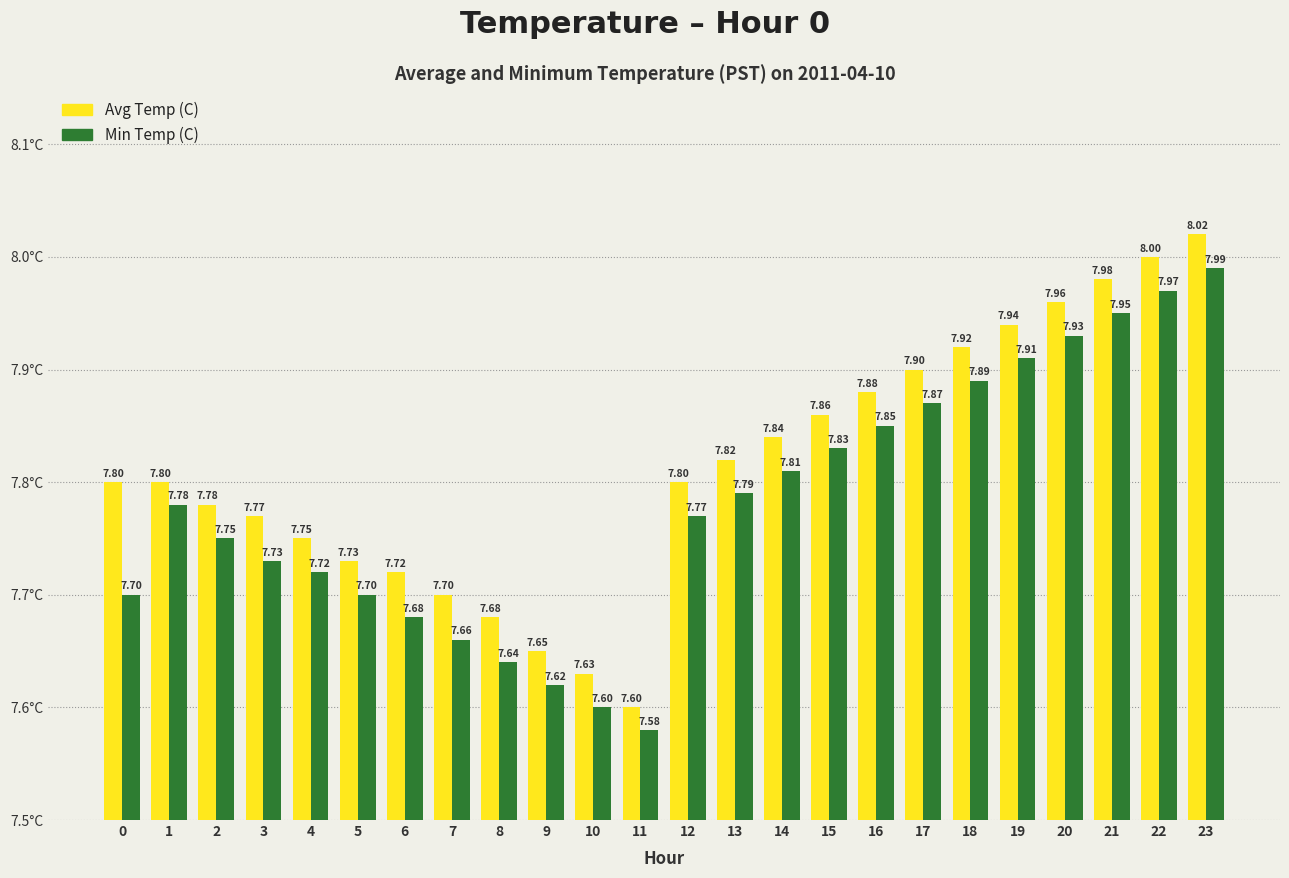

List the series in order of their peak value, highest first.

Avg Temp (C), Min Temp (C)